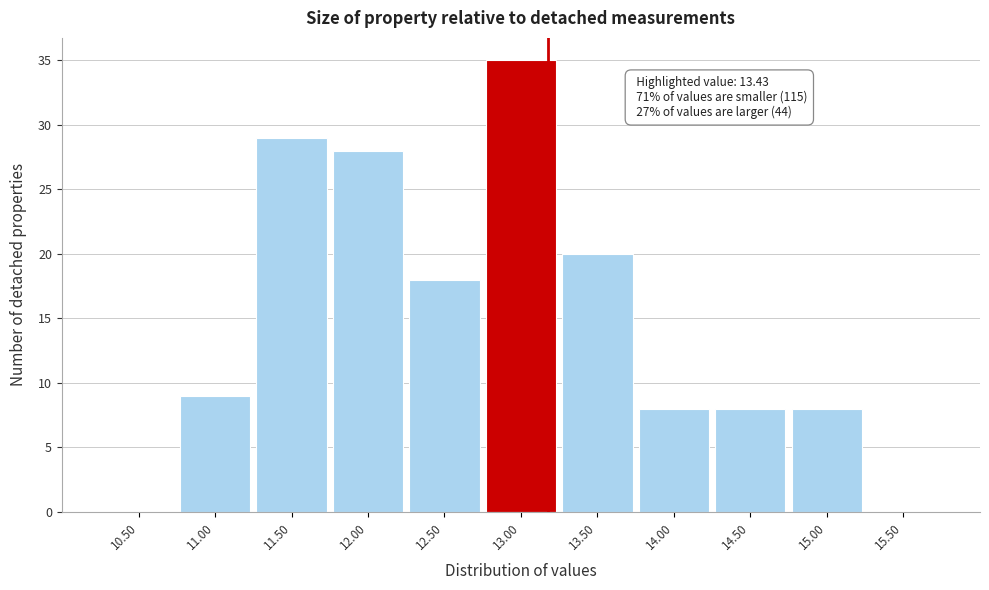

Reading left to right, extract all data points from this chart.

10.50=0	11.00=9	11.50=29	12.00=28	12.50=18	13.00=35	13.50=20	14.00=8	14.50=8	15.00=8	15.50=0